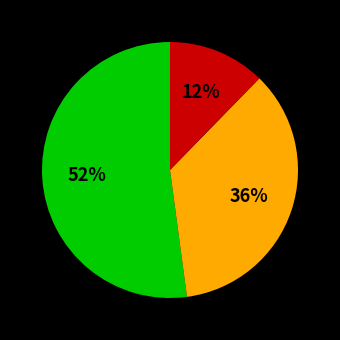

To the nearest percent, what is the difference between the largest and smallest slice percentages?

40%